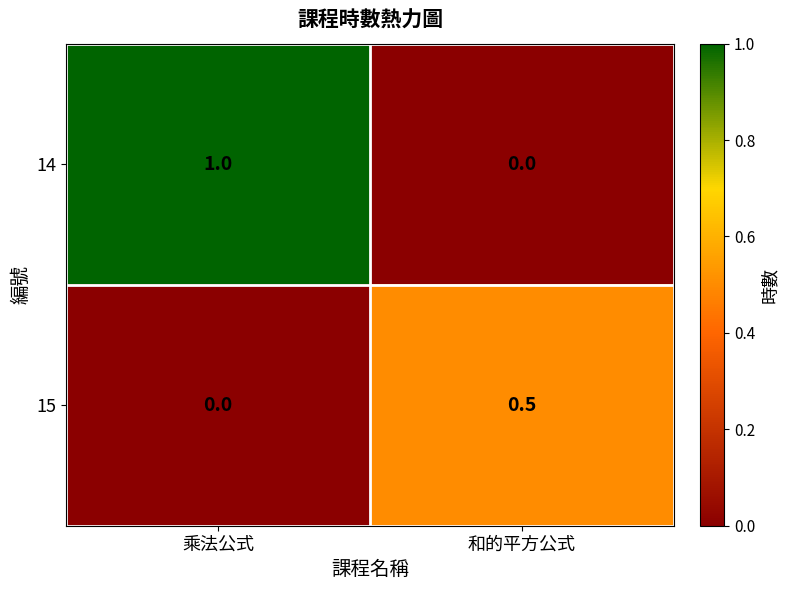

What is the difference between the maximum and minimum values in the 15 series?

0.5